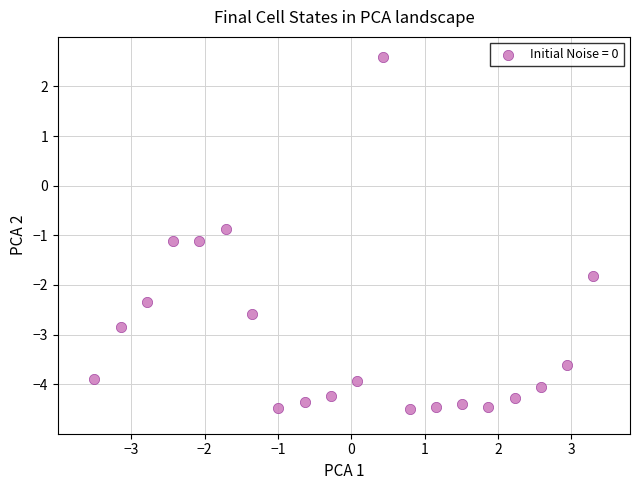

What Y value in the scatter plot is closest to 0?

-0.9